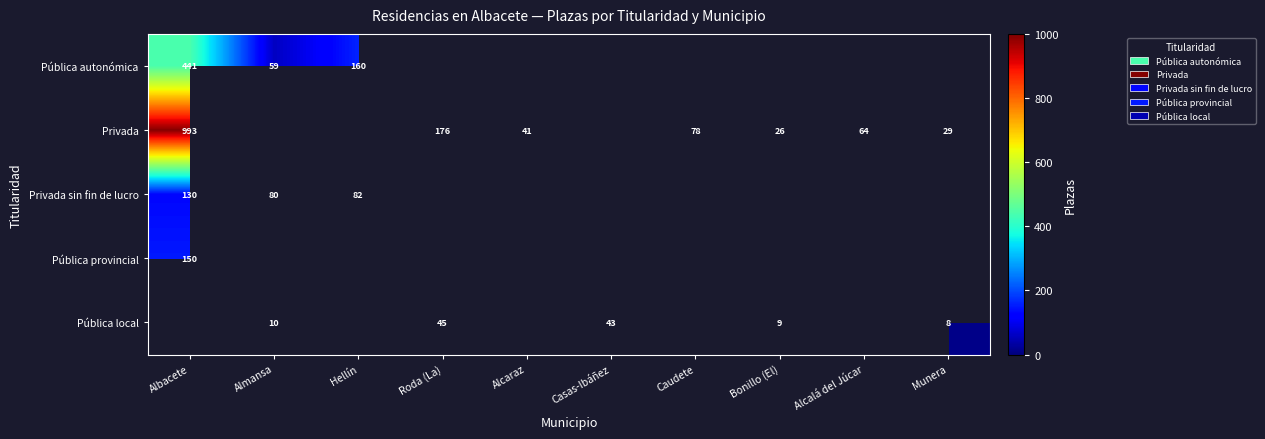

The Privada sin fin de lucro series shows 52 at Hellín. True or false?

False